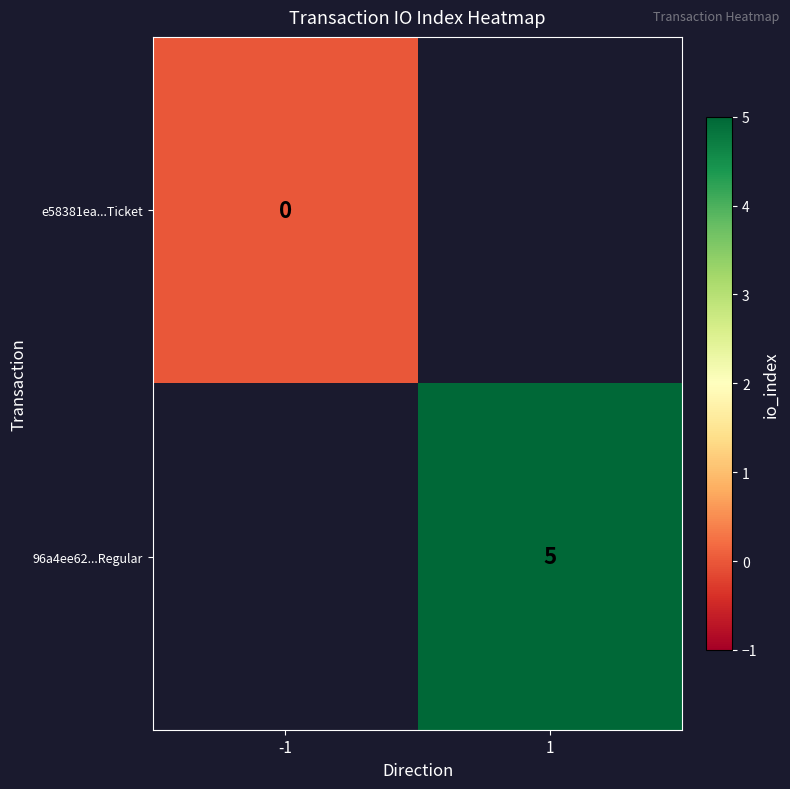

Is it true that 96a4ee62...Regular equals 2 at 1?

False